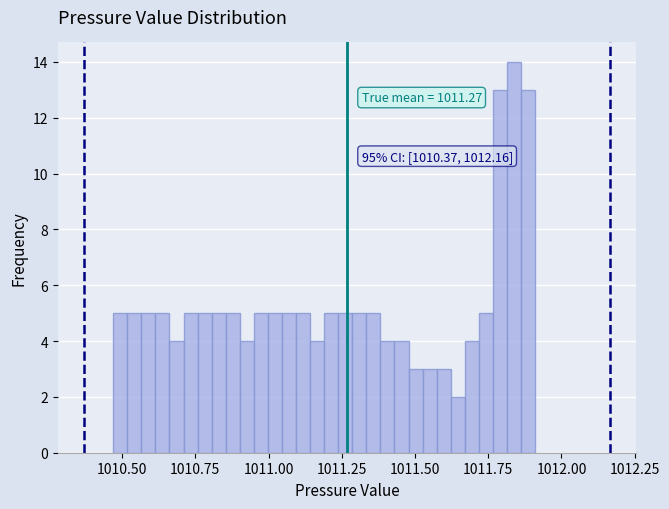

Around what value on the x-axis is the tallest bar? Give the approximate position of its centre, as read against the axis.

1011.85